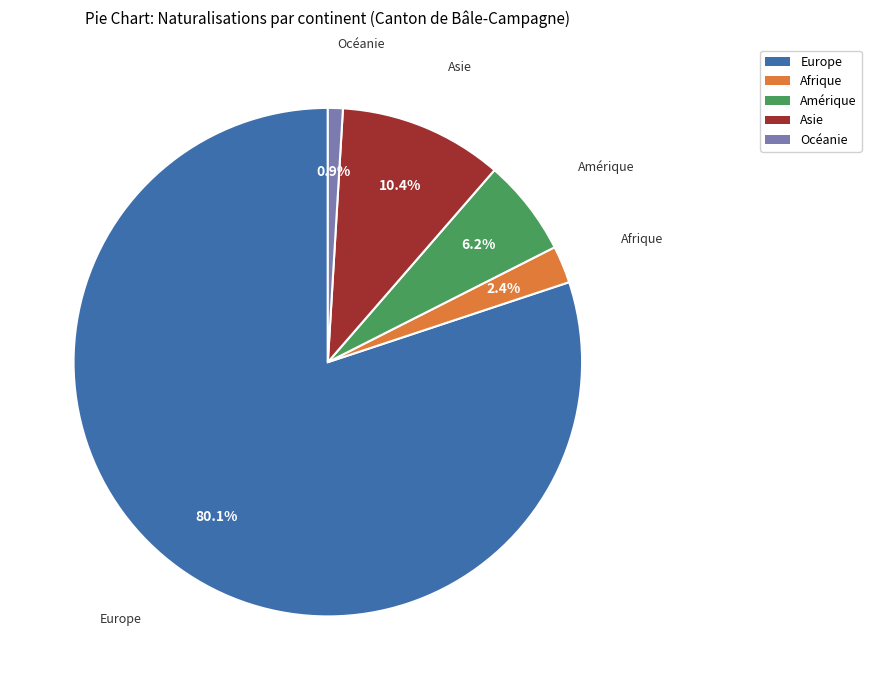

Which category has the smallest portion of the pie?

Océanie